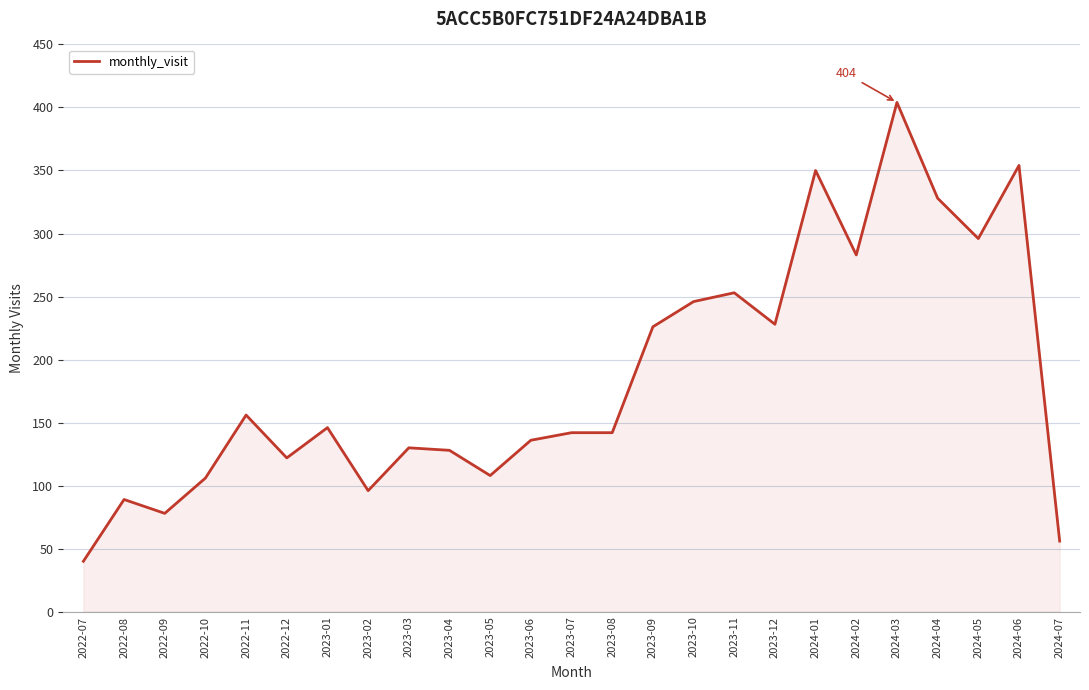

Read the value at 2024-02.

283